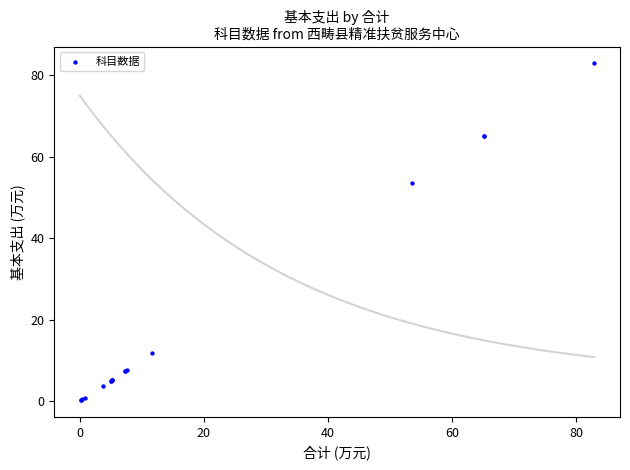

What Y value in the scatter plot is closest to 41?

53.5